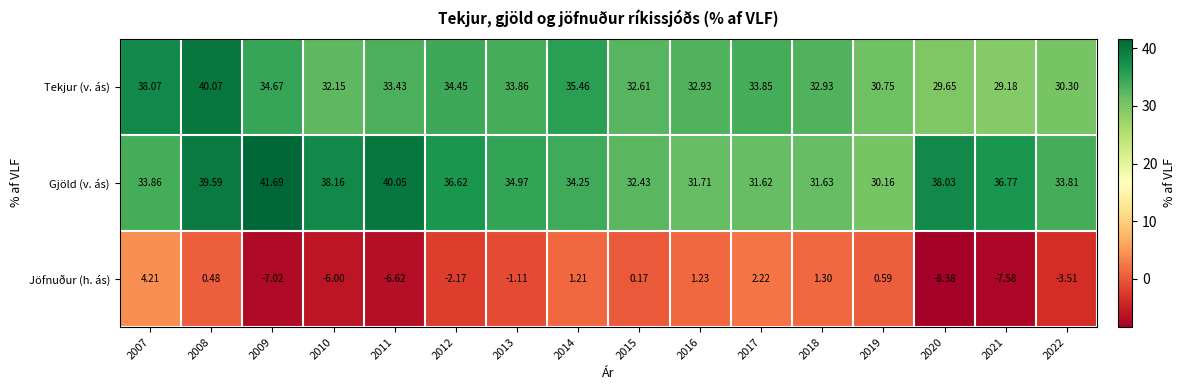

Which series has the largest total across all categories?

Gjöld (v. ás)